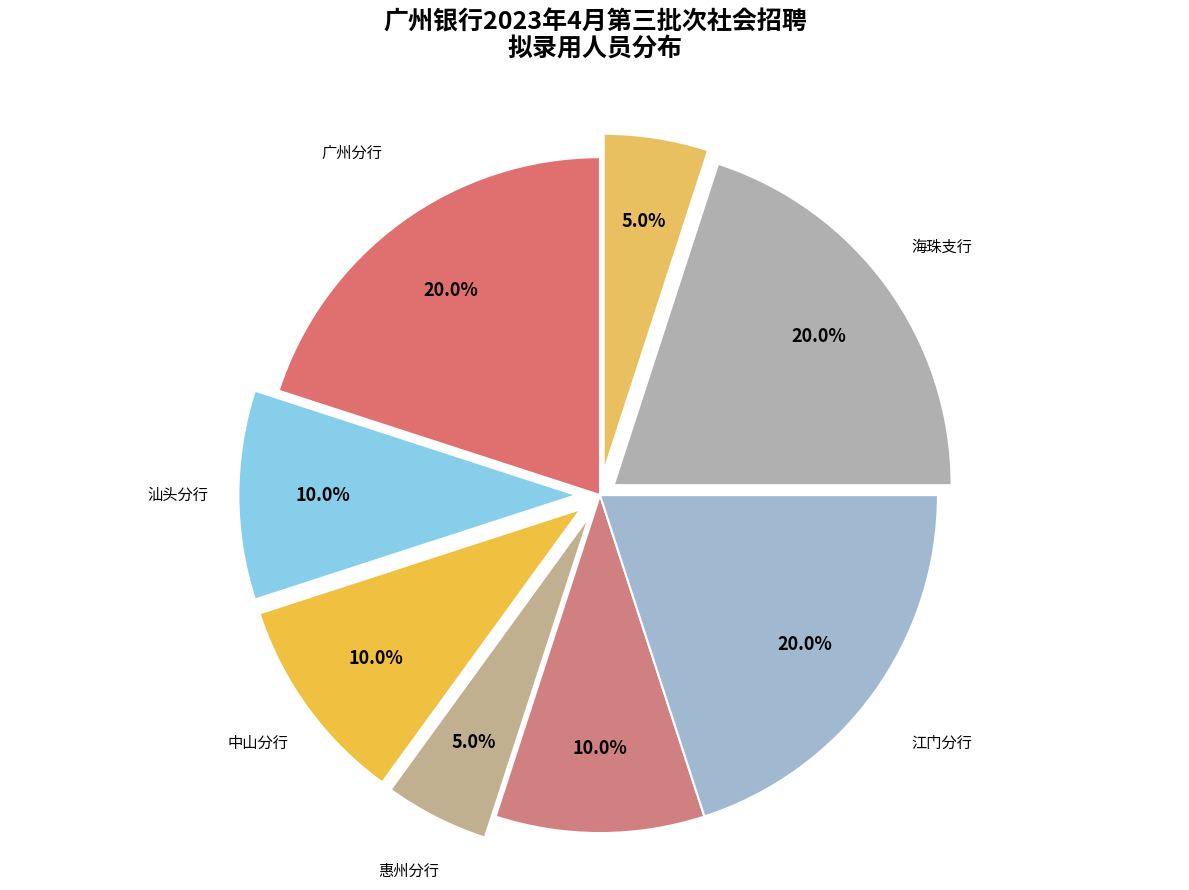

Is there a majority slice in this chart?

No